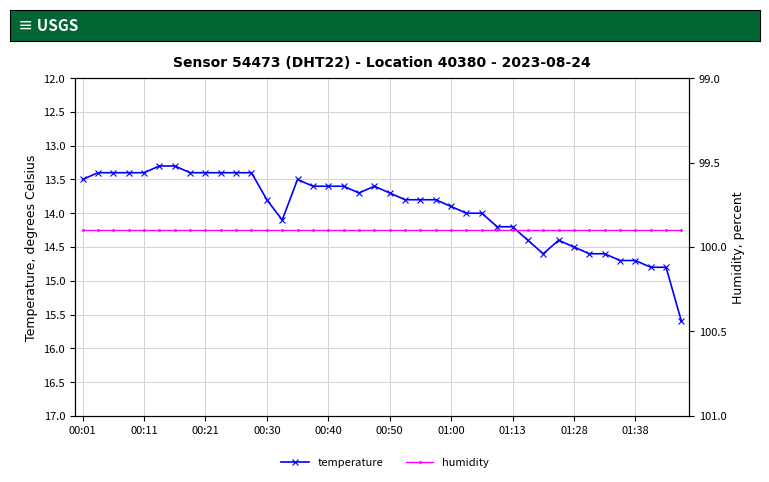

The value of humidity at 29 is 99.9. True or false?

True